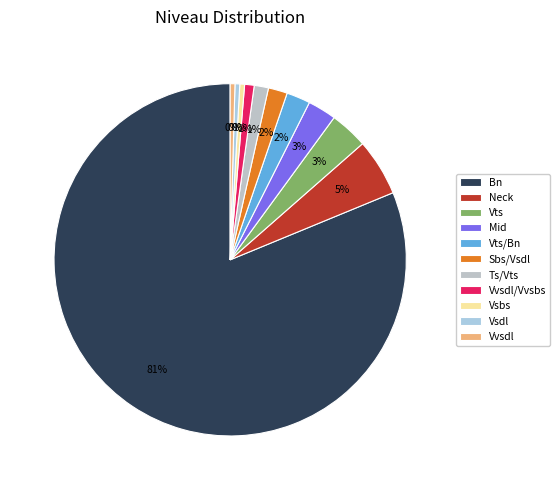

Which category has the smallest portion of the pie?

Vsbs